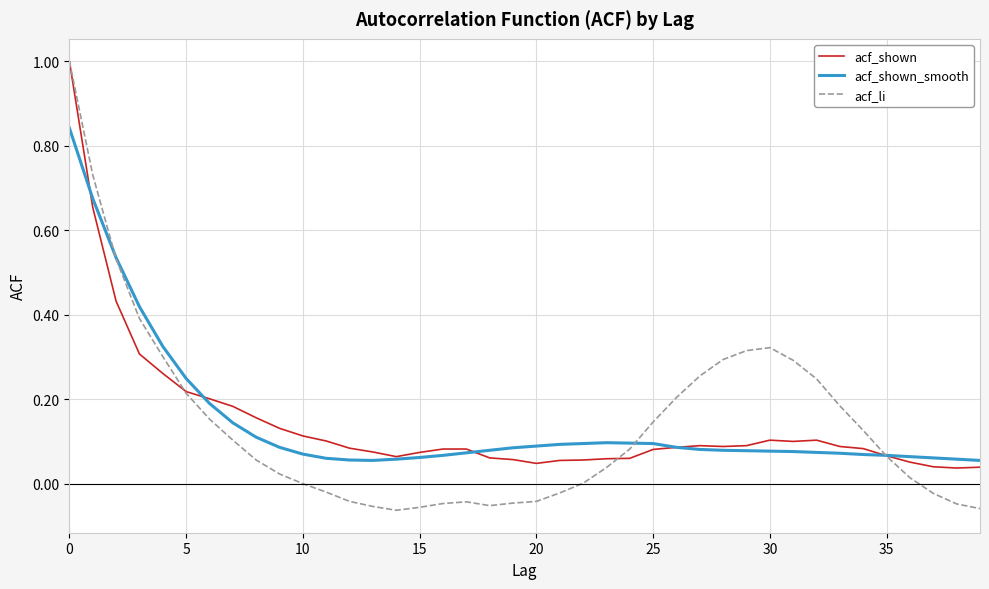

Which series has the widest spread of values?

acf_li